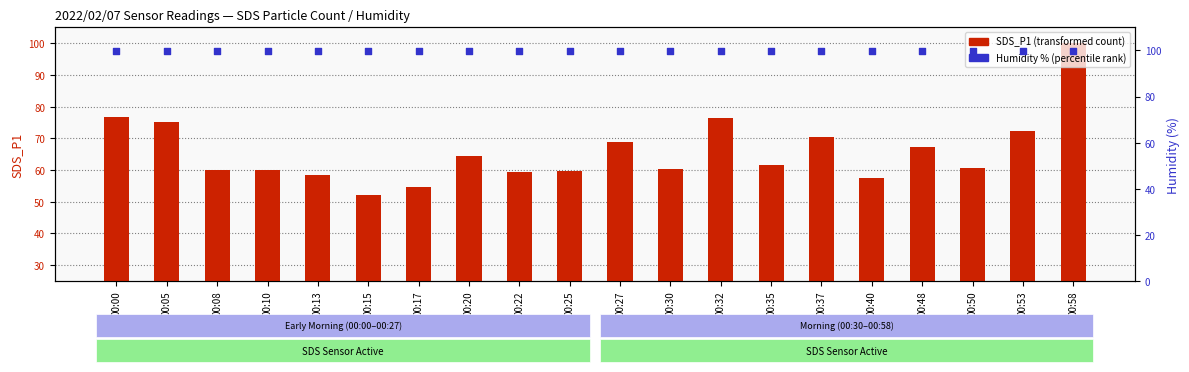

Which series reaches the minimum Y coordinate?

SDS_P1 (transformed count)